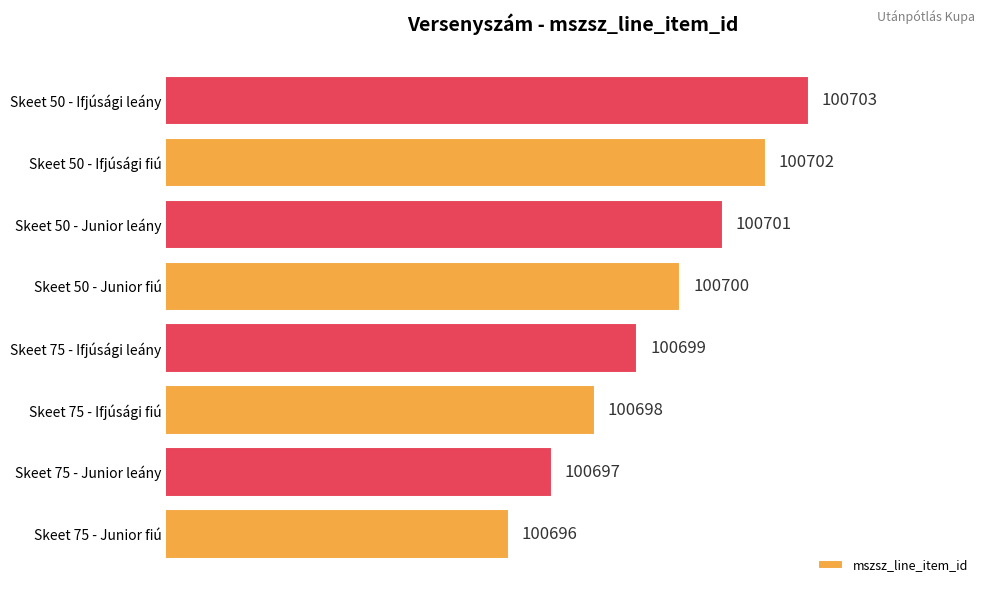

List the labels in order of value, smallest first.

Skeet 75 - Junior fiú, Skeet 75 - Junior leány, Skeet 75 - Ifjúsági fiú, Skeet 75 - Ifjúsági leány, Skeet 50 - Junior fiú, Skeet 50 - Junior leány, Skeet 50 - Ifjúsági fiú, Skeet 50 - Ifjúsági leány